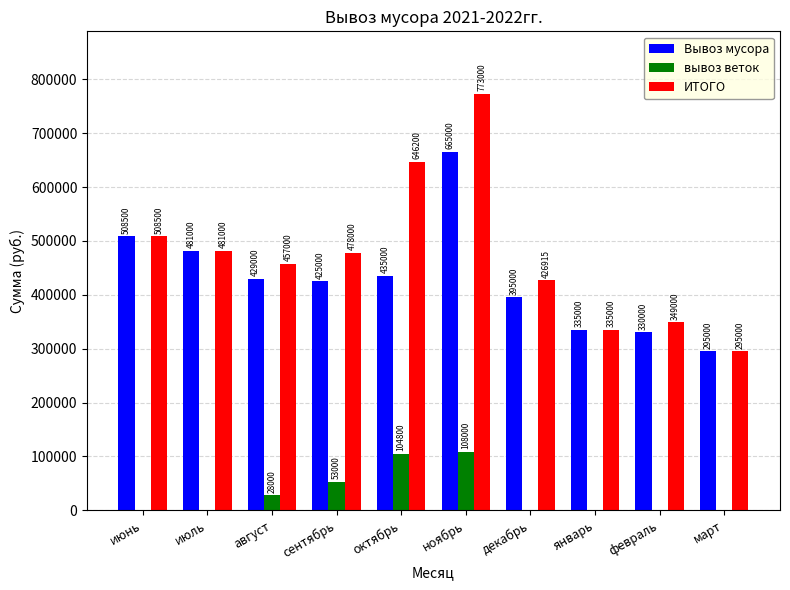

What is the sum of all Вывоз мусора values?

4298500